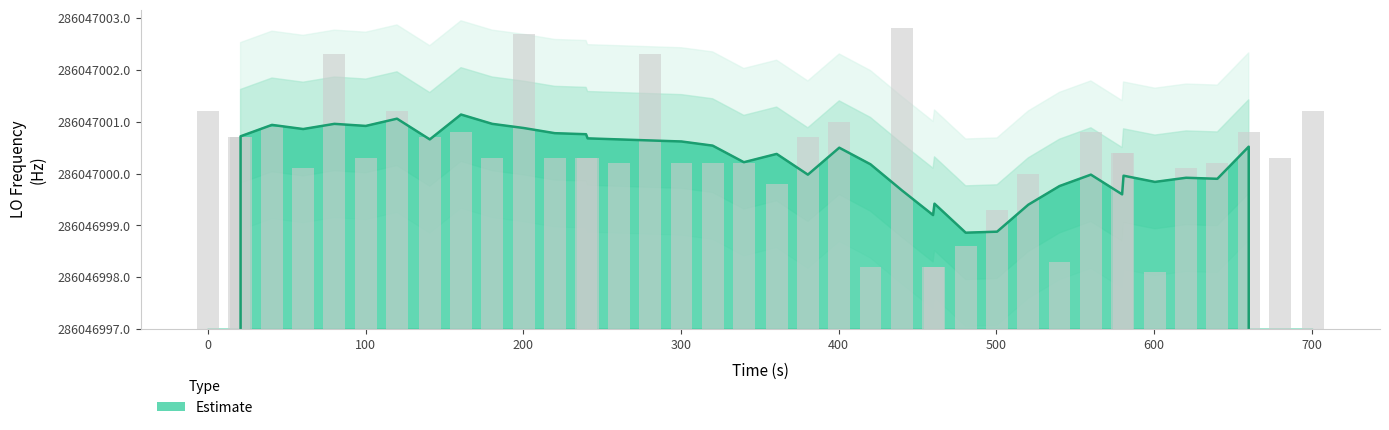

Reading right to left, list all the values displayed in this chart.

4.2	3.3	3.8	3.2	3.1	1.1	3.4	3.4	3.8	1.3	3.0	2.3	1.6	1.2	1.2	5.8	1.2	4.0	3.7	2.8	3.2	3.2	3.2	5.3	3.2	3.3	3.3	3.3	5.7	3.3	3.8	3.7	4.2	3.3	5.3	3.1	3.9	3.7	3.7	4.2